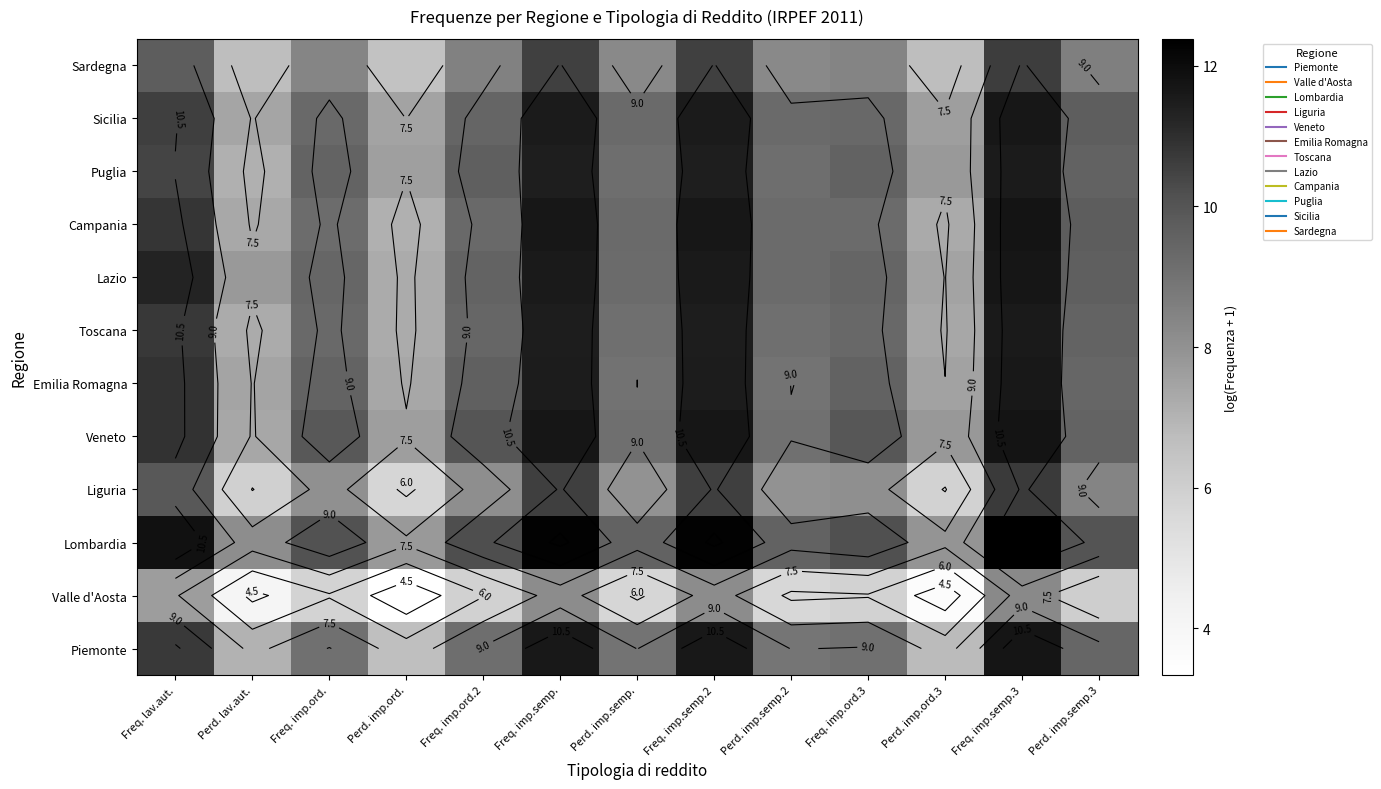

At how many categories does at least one series exceed 9?

10